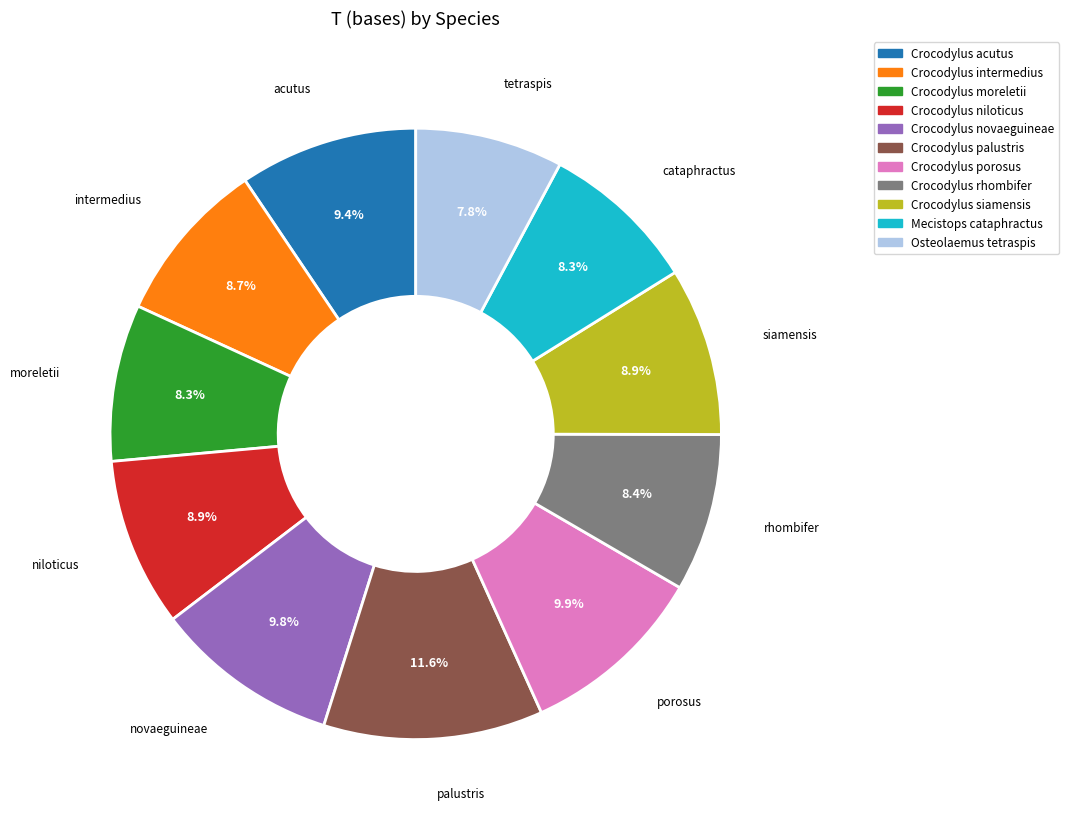

What is the ratio of the value at Crocodylus siamensis to the value at Crocodylus acutus?

0.9